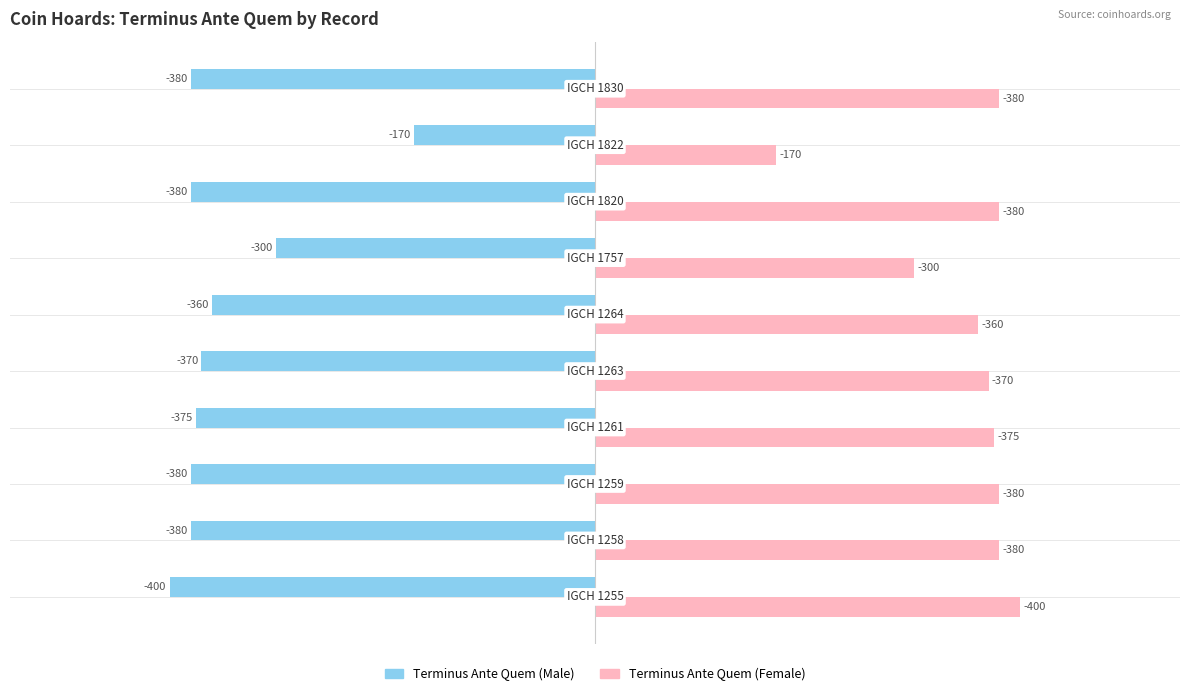

What are all the series names shown in the legend?

Terminus Ante Quem (Male), Terminus Ante Quem (Female)